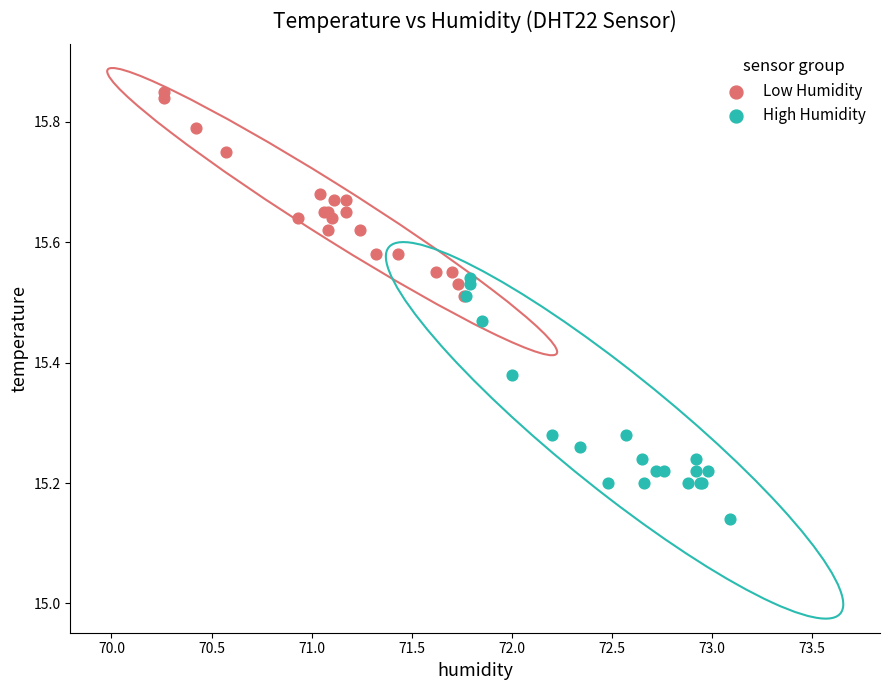

Which series reaches the minimum Y coordinate?

High Humidity